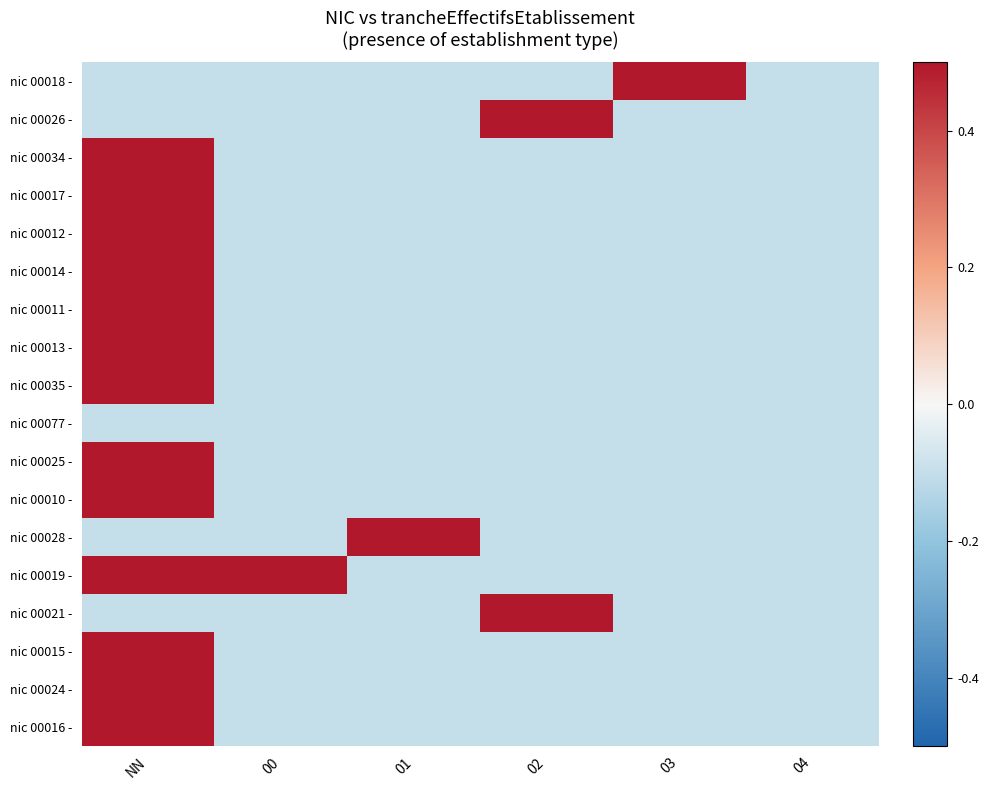

At which category is the sum across all series the highest?

NN